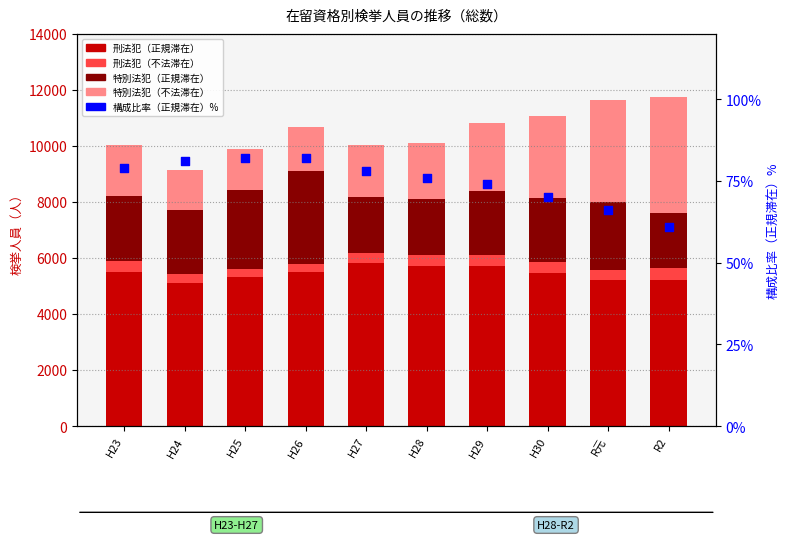

Which series reaches the minimum Y coordinate?

構成比率（正規滞在）%